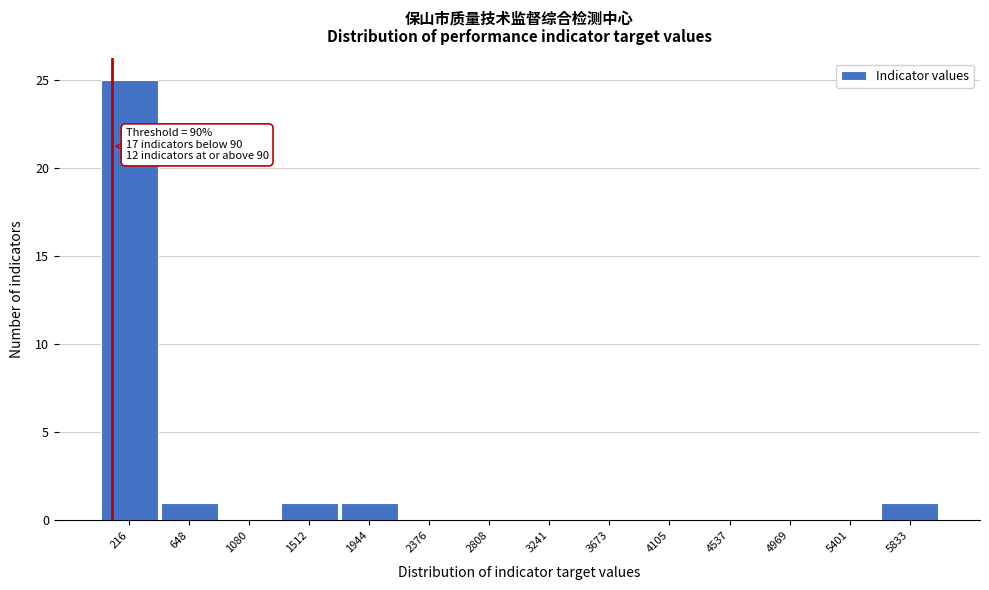

Over which range of the x-axis is the bar tallest?

0 to 450